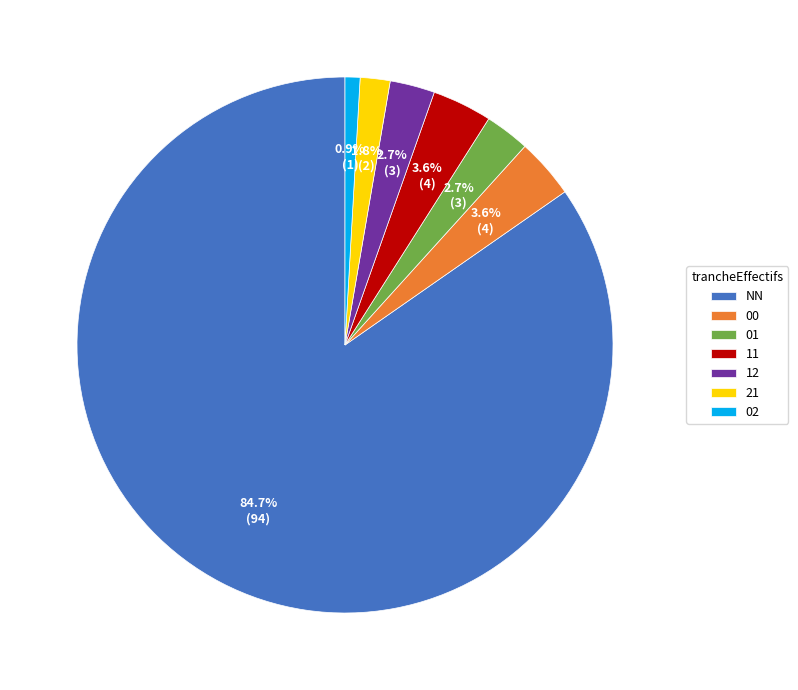

To the nearest percent, what portion does 12 represent?

3%